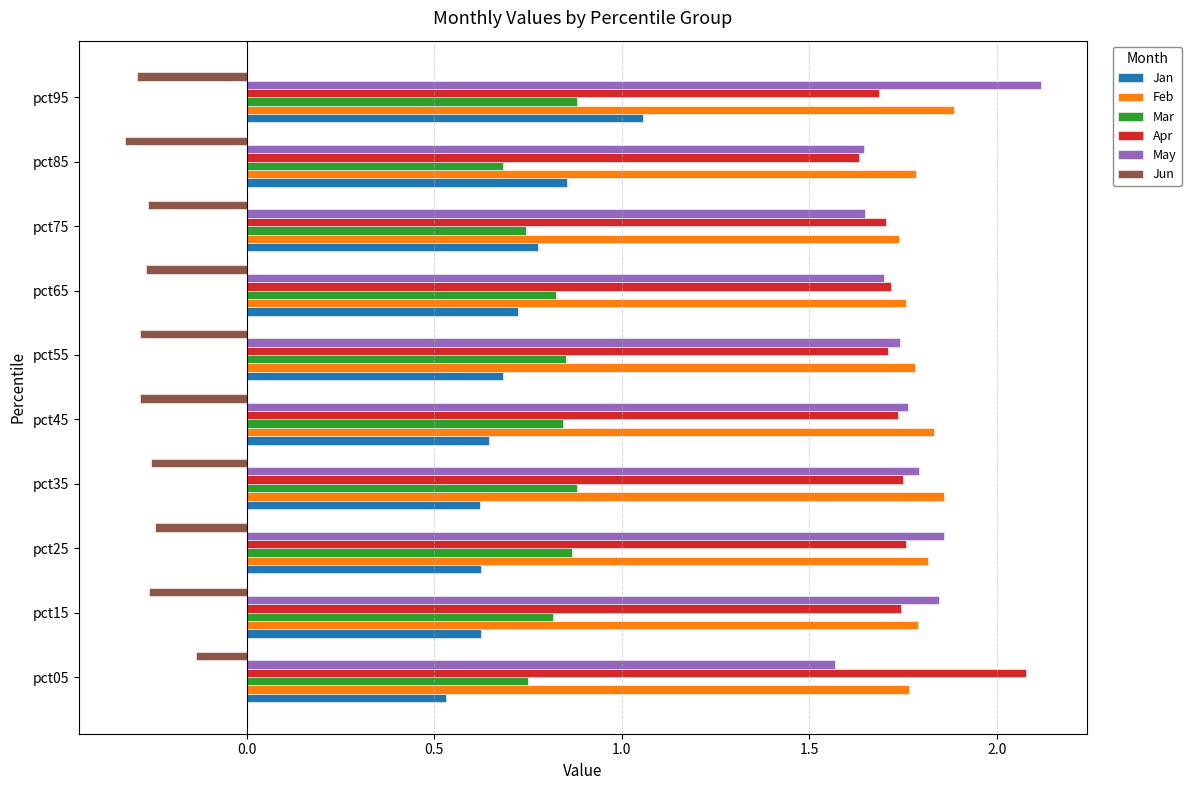

Where is Jan nearest to the value 0?

pct05